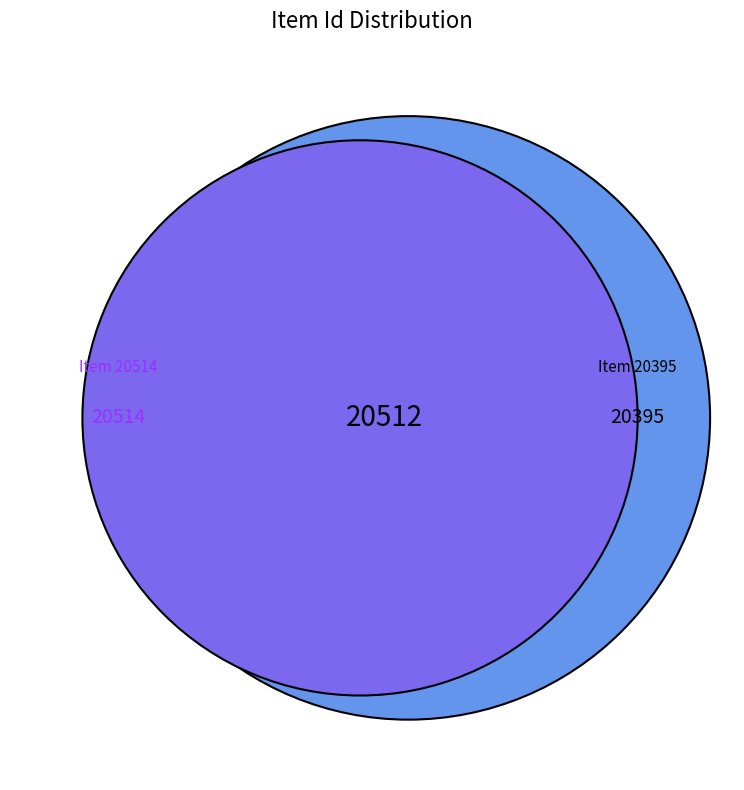

The Szakszervezeti összejövetel (zsoldos_ferenc_03_014) slice represents 19% of the pie. True or false?

False